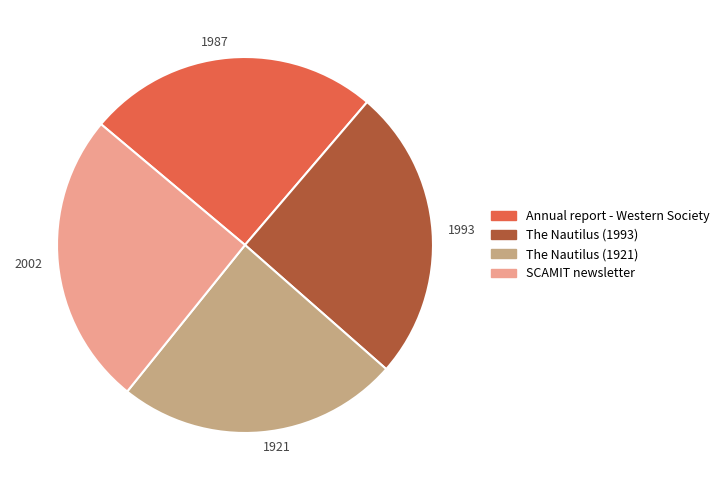

Does The Nautilus (1993) account for over 50% of the chart?

No